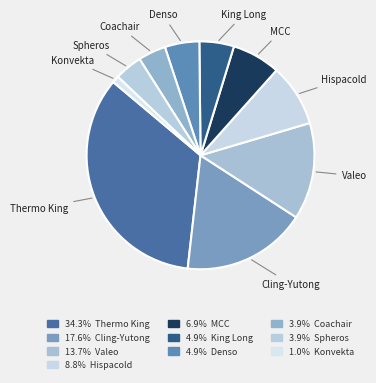

Combined, do MCC and Valeo account for over 50%?

No